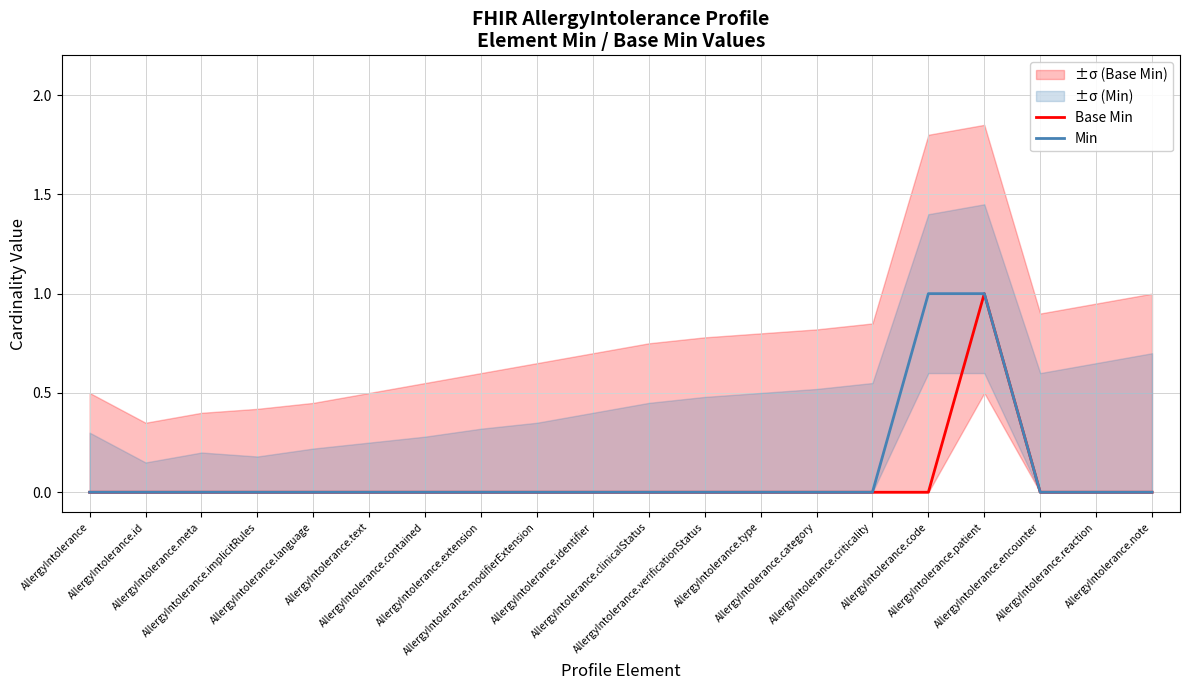

How many positive values does the Min series have?

2